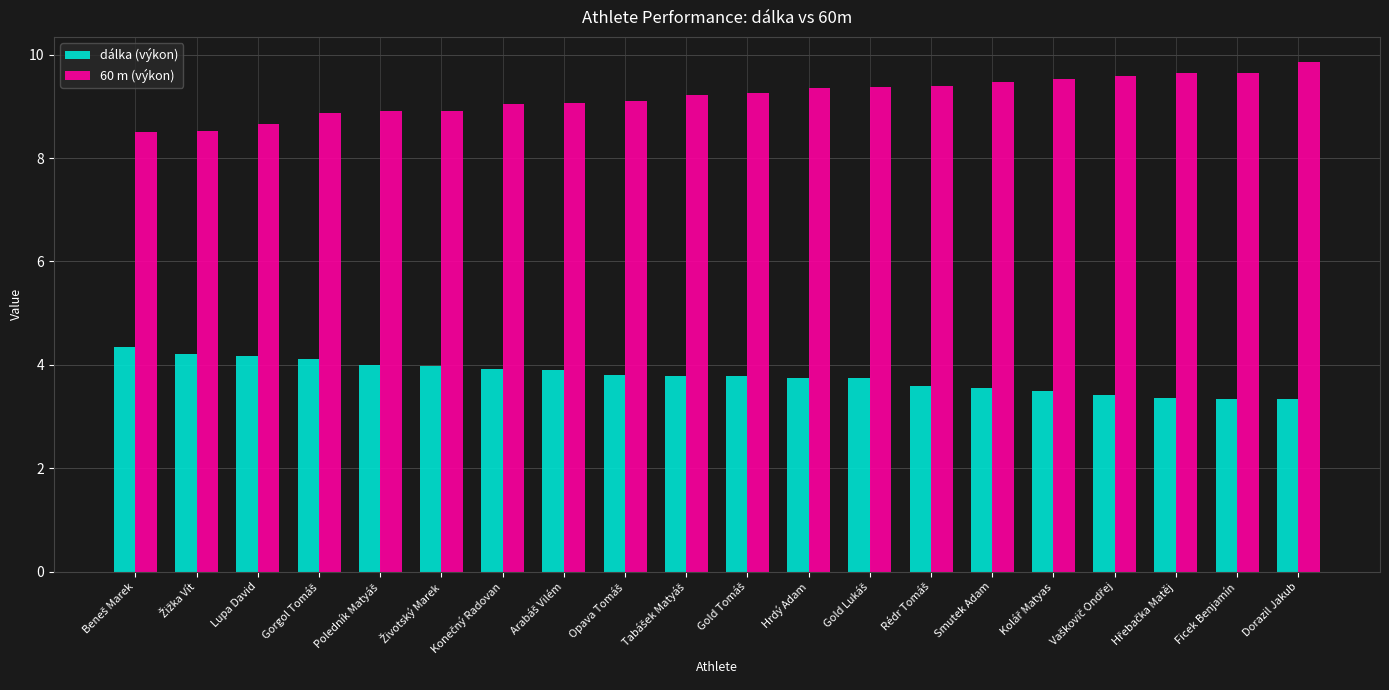

What is the average value of the 60 m (výkon) series?

9.2